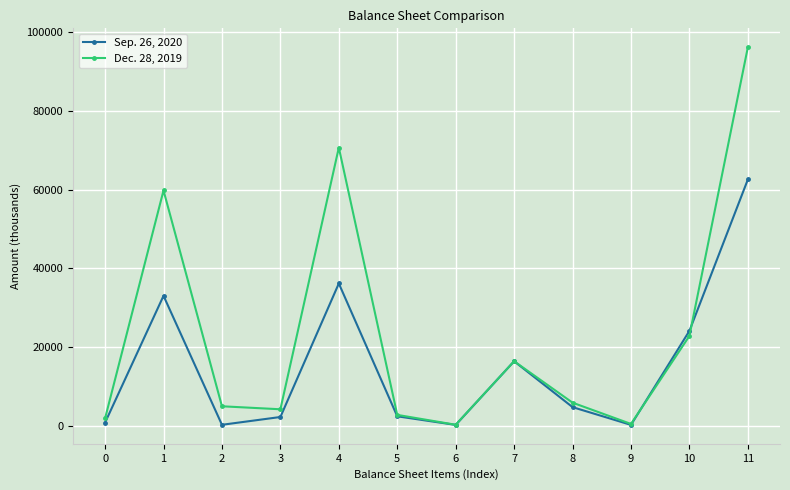

How many lines are shown in the chart?

2